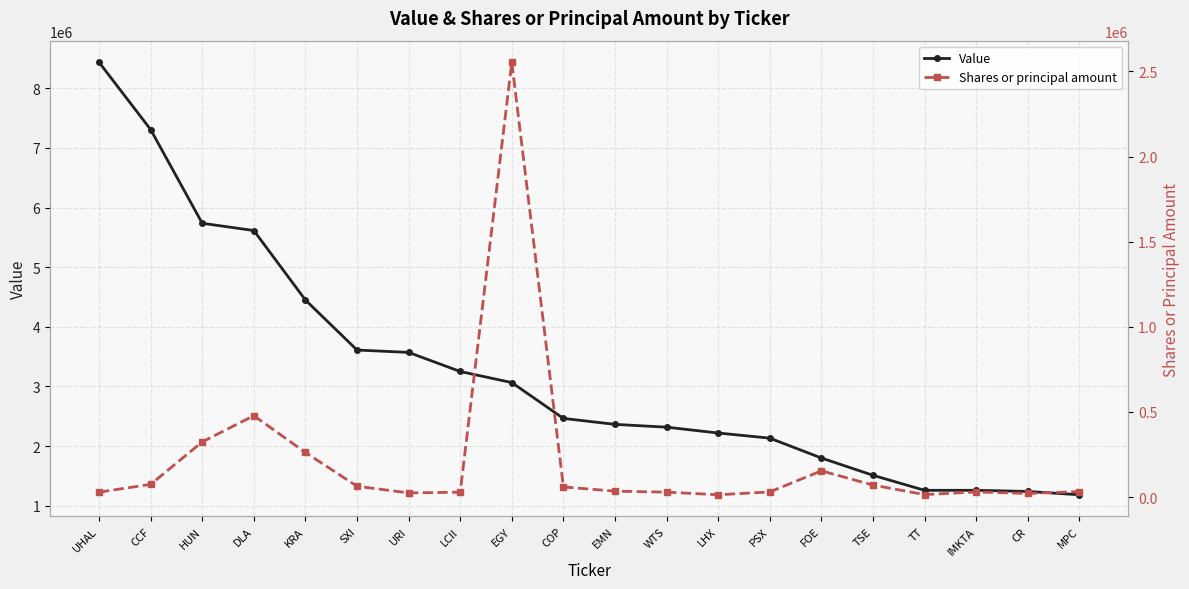

True or false: Value has more than 0 points higher than both neighbors.

False